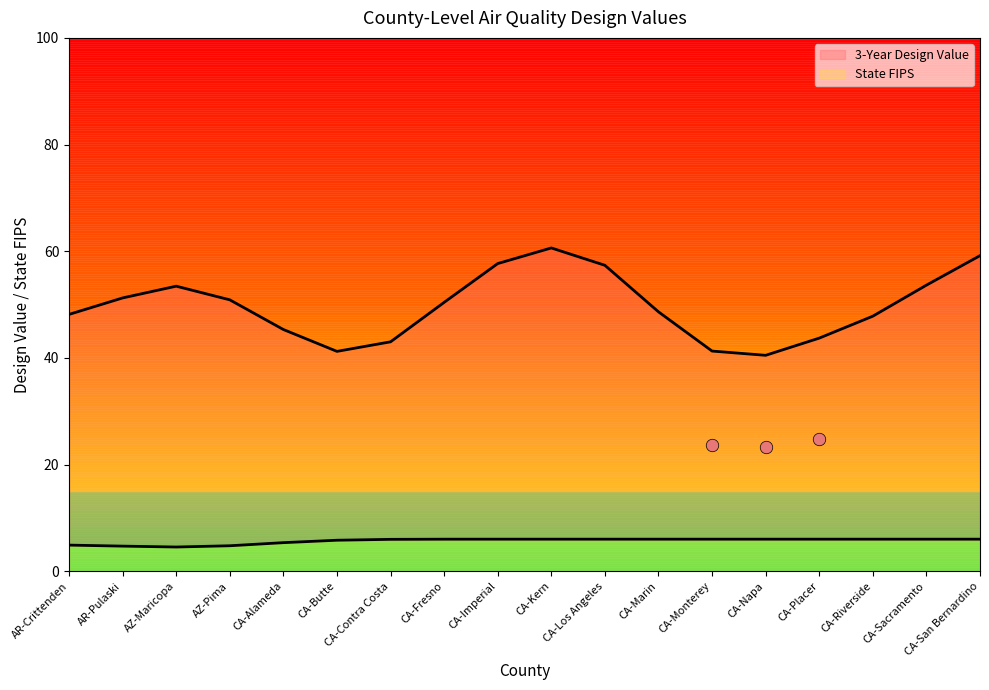

What is the difference between the second highest and minimum values in the State FIPS series?

1.5